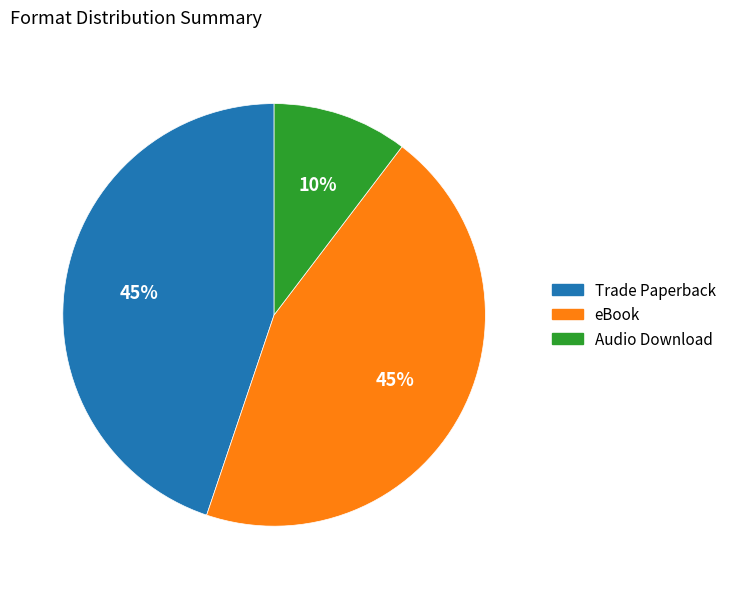

Is there any slice that represents more than half of the pie?

No